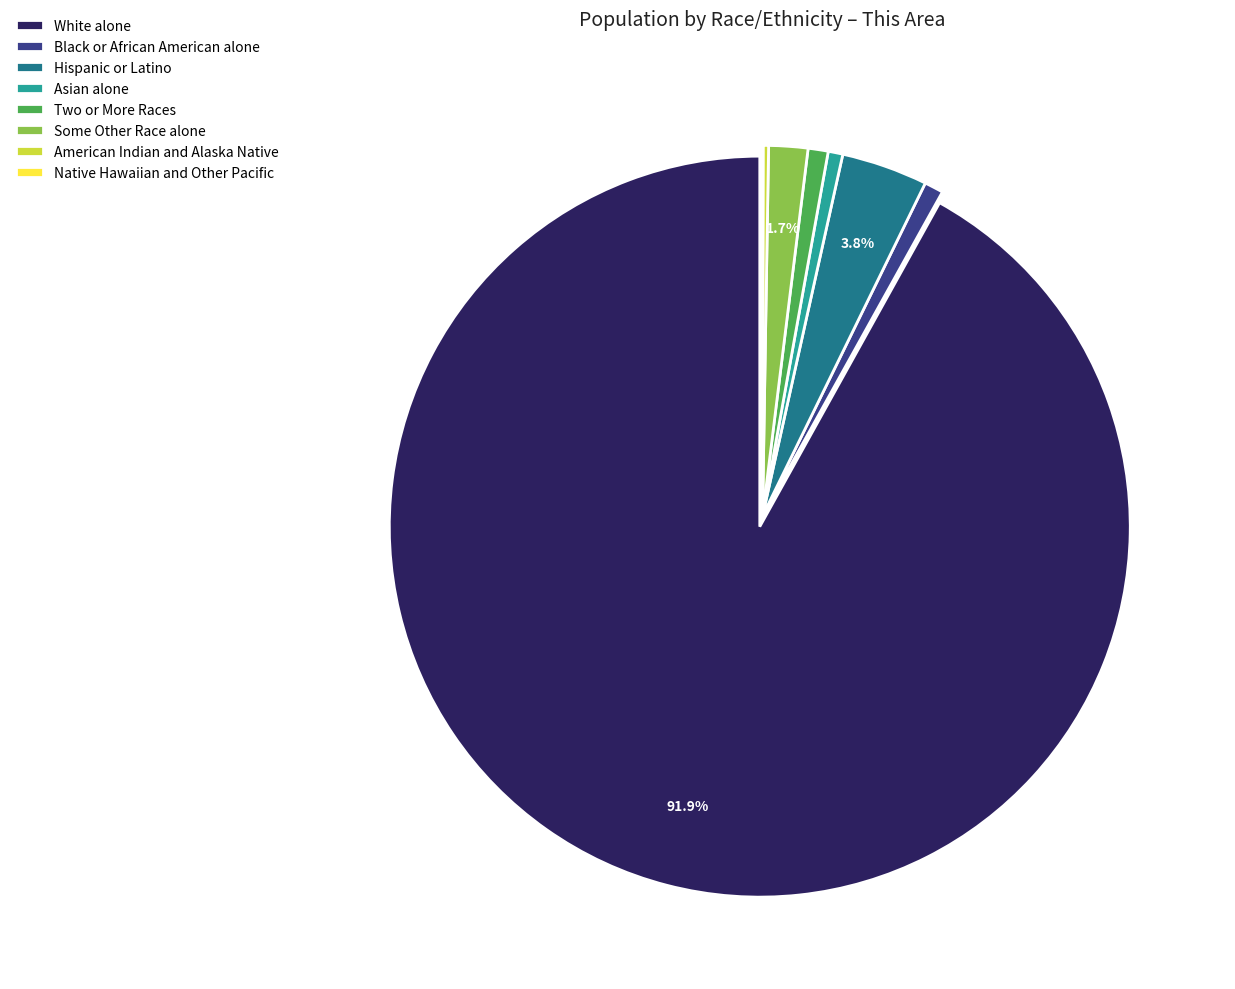

What is the largest slice in the pie chart?

White alone